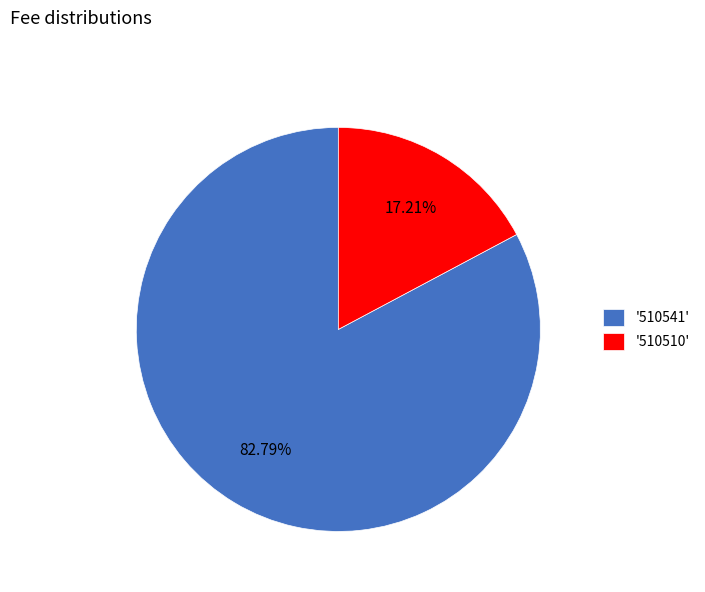

Is '510541' the majority of the pie?

Yes